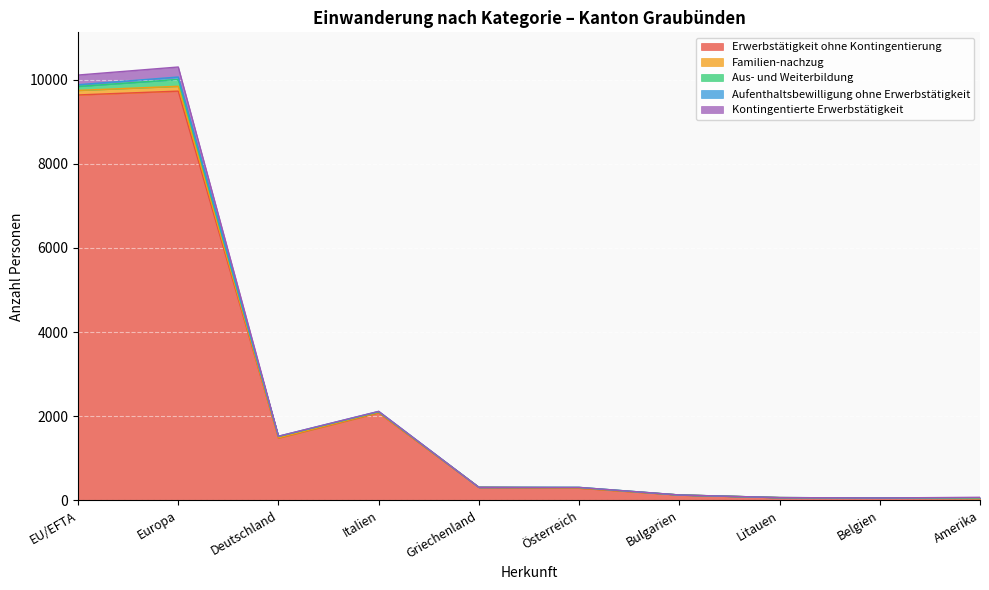

At how many categories does at least one series exceed 7079?

2